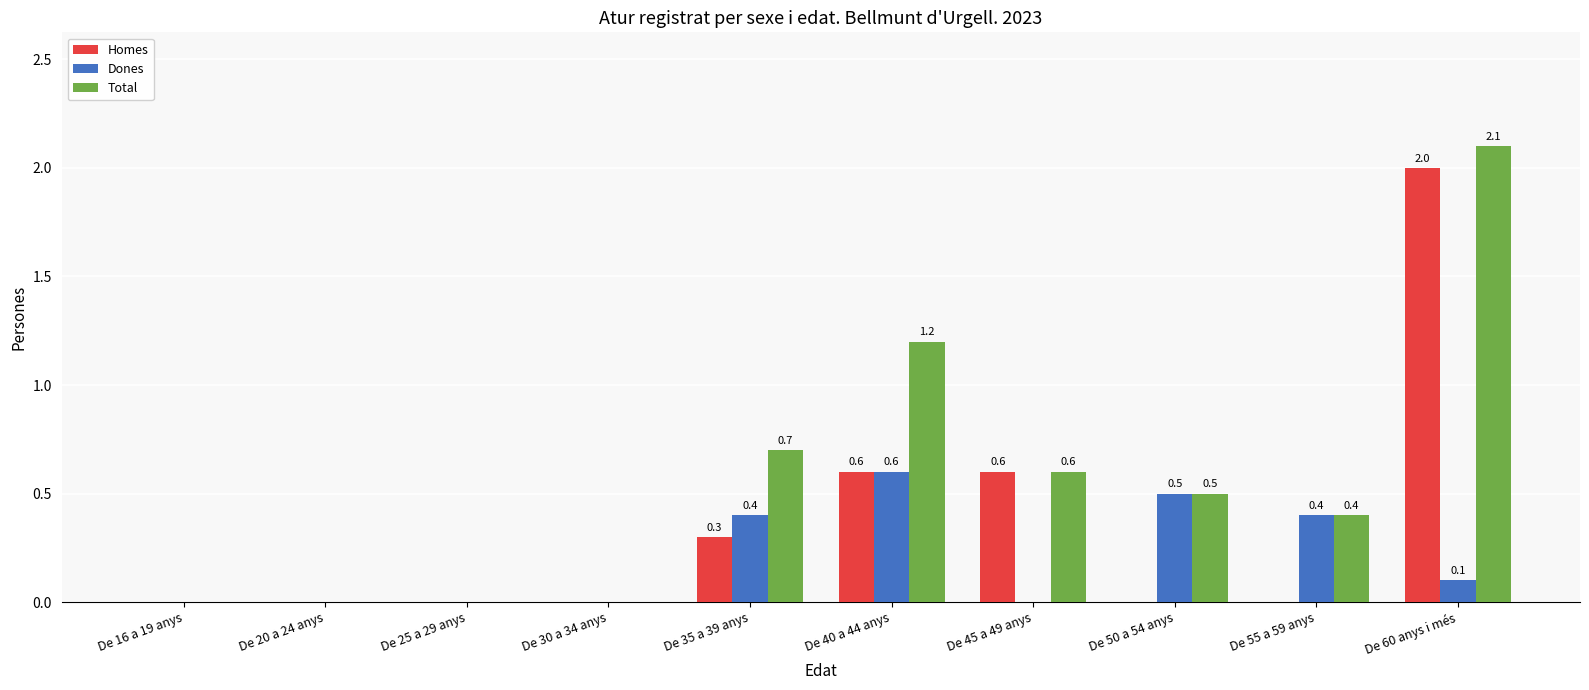

Which series changed the most between De 35 a 39 anys and De 60 anys i més?

Homes